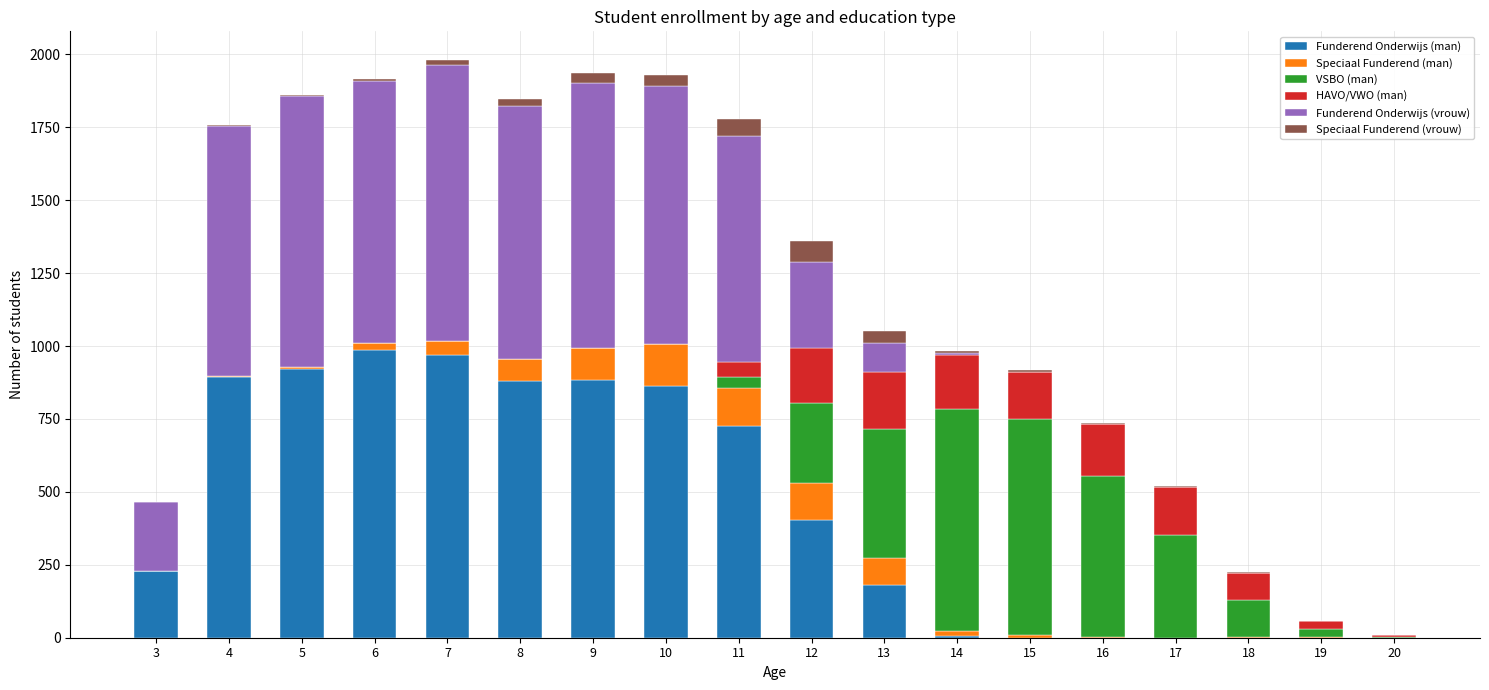

What is the highest value of the Funderend Onderwijs (man) series?

985